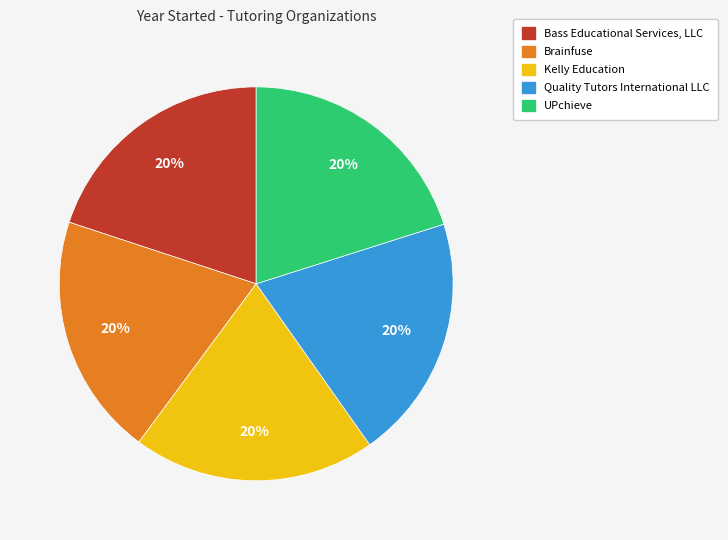

To the nearest percent, what is the average slice percentage?

20%